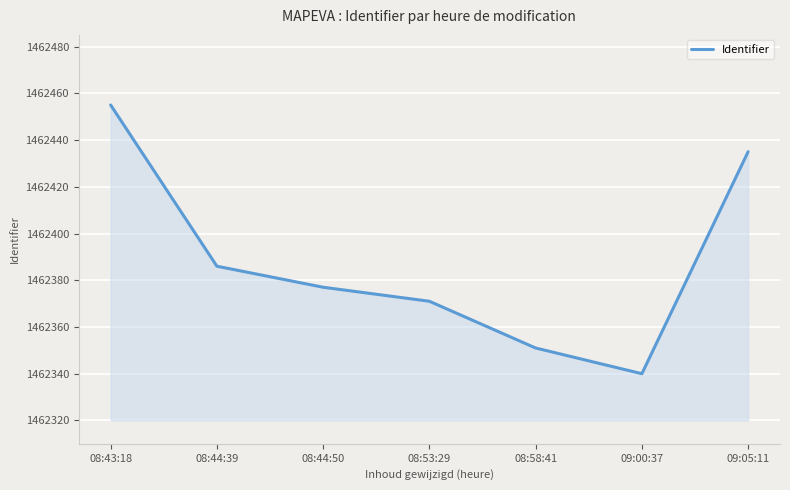

What is the greatest value displayed?

1462455